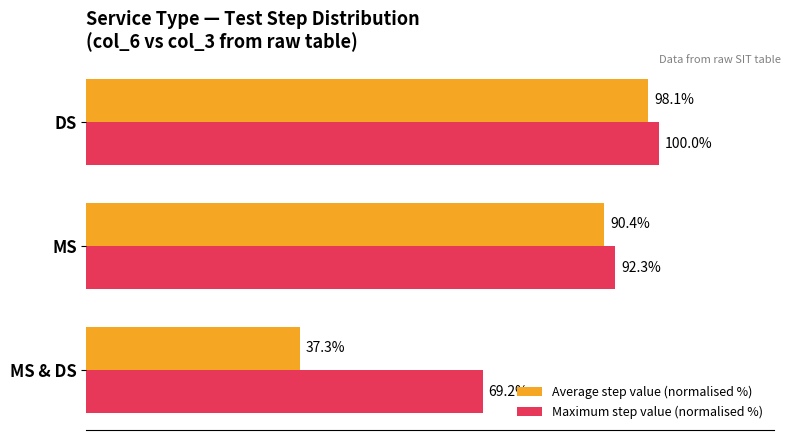

Which series has the largest total across all categories?

Maximum step value (normalised %)